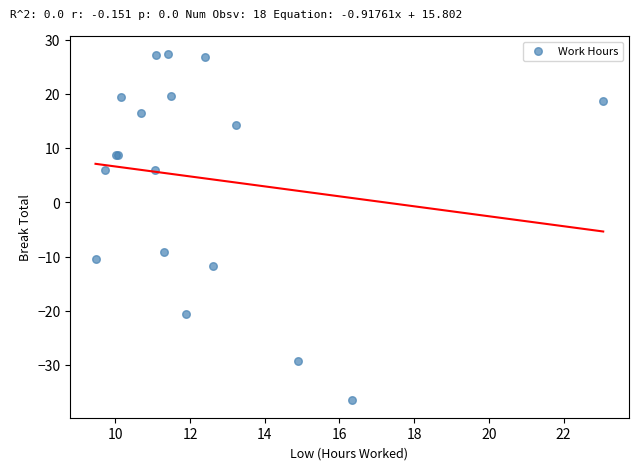

What Y value in the scatter plot is closest to -4?

-9.2